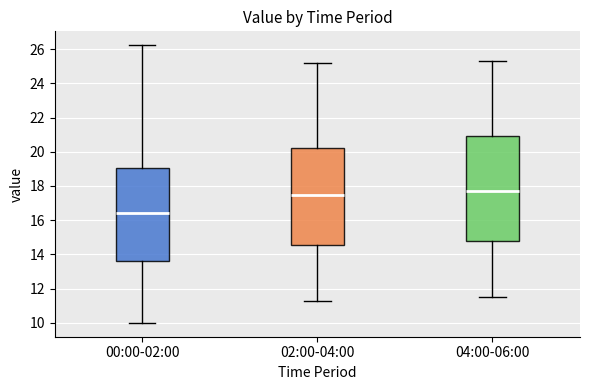

Reading left to right, read every box against the y-axis: the position of its median line, the range the box covers, and the ends of its whiskers. The values are not printed on the chart, so give them approximately, as read against the axis.

00:00-02:00: median 16.4, box 13.6 to 19.0, whiskers 10.0 to 26.2
02:00-04:00: median 17.6, box 14.6 to 20.2, whiskers 11.4 to 25.2
04:00-06:00: median 17.8, box 14.8 to 21.0, whiskers 11.6 to 25.4